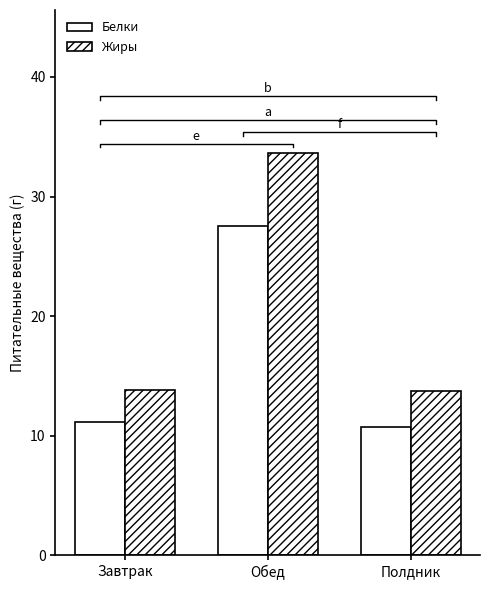

Where is Жиры nearest to the value 23?

Завтрак